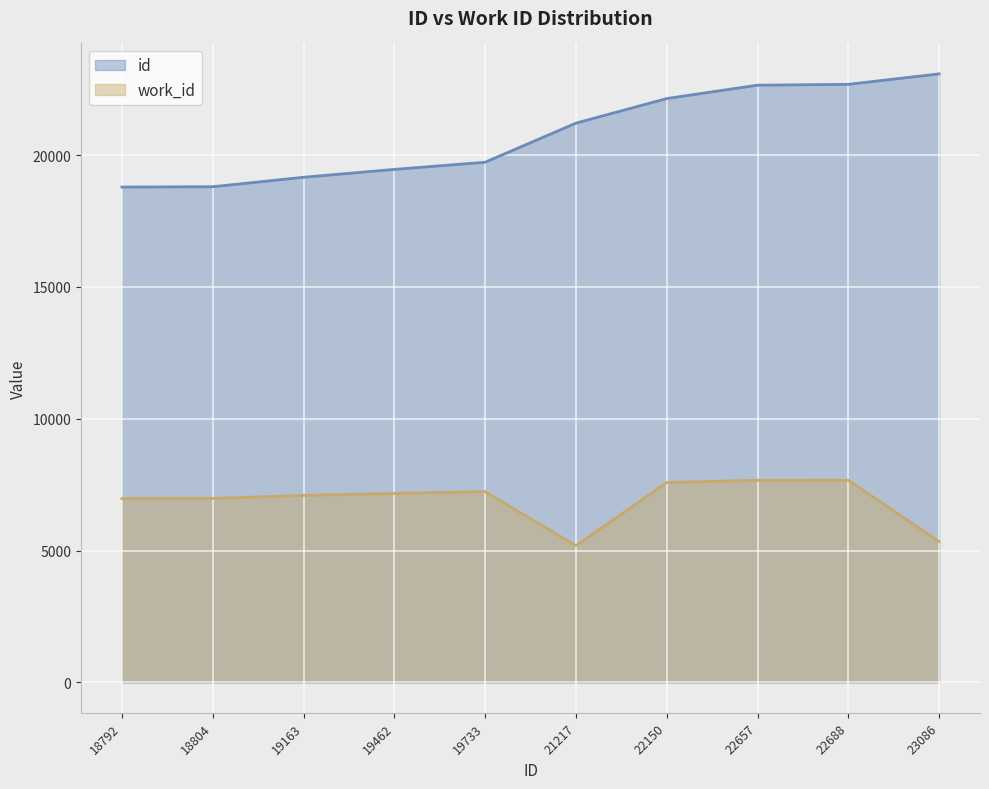

How many lines are shown in the chart?

2